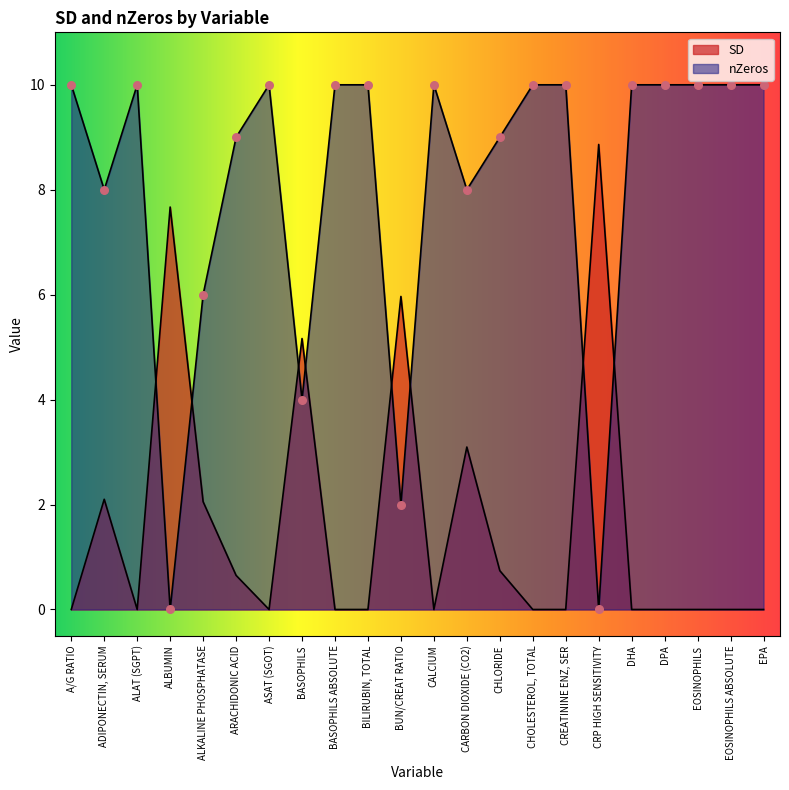

Which series reaches the minimum Y coordinate?

SD